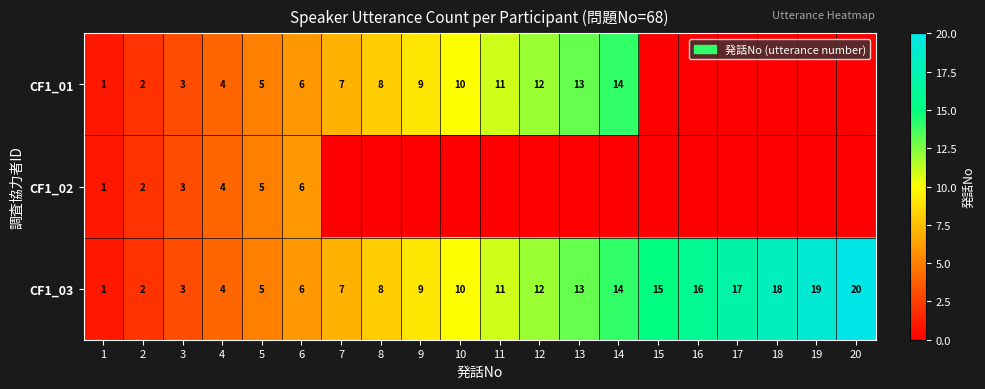

Is it true that CF1_03 equals 10 at 10?

True